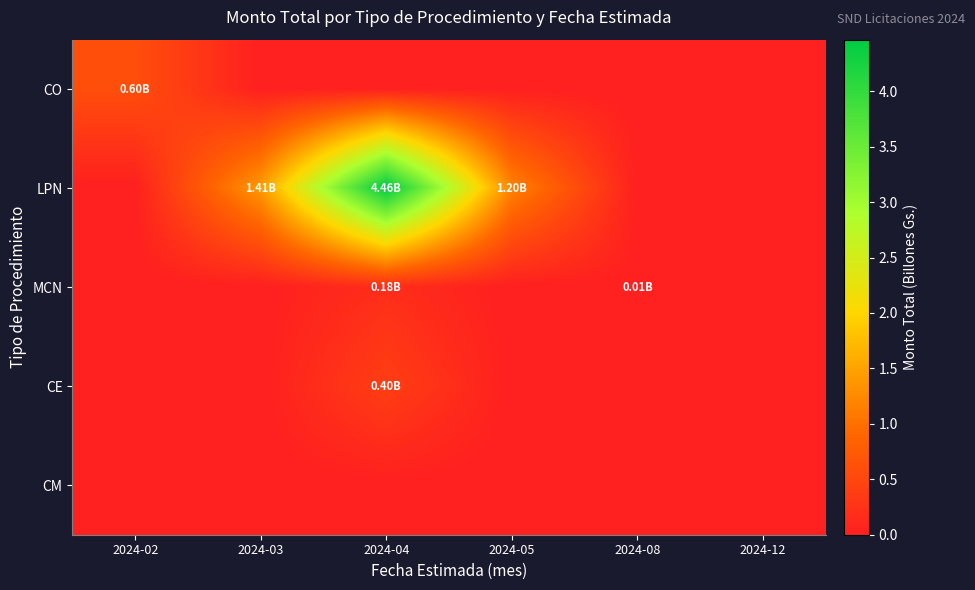

At which category is the sum across all series the highest?

2024-04